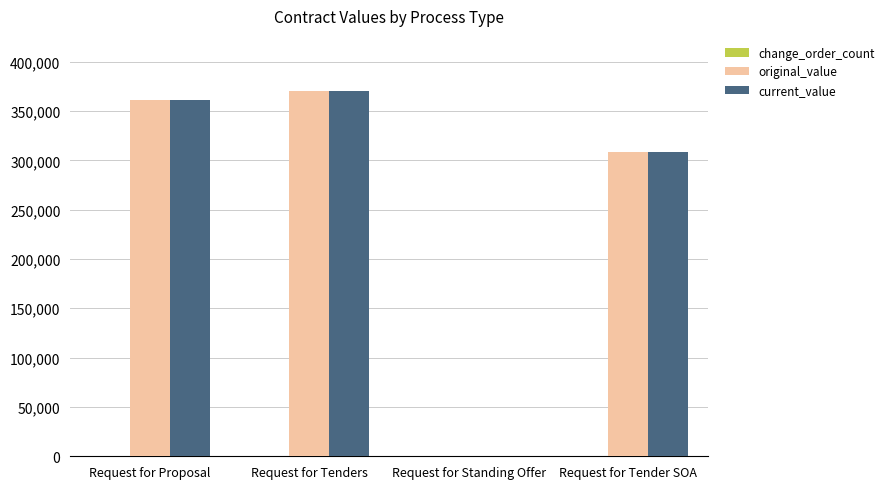

What is the sum of all original_value values?

1039678.2